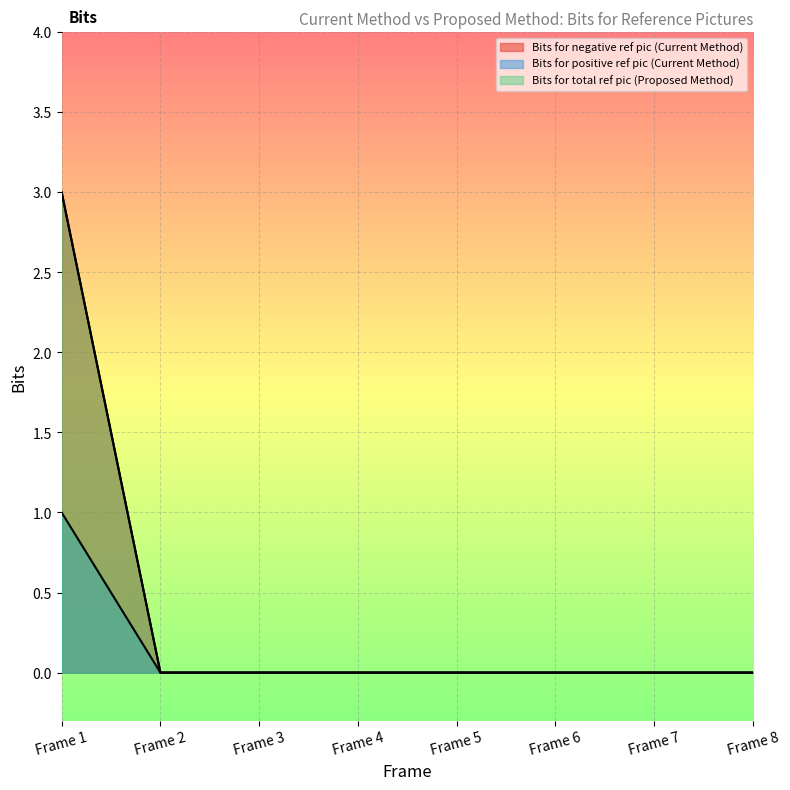

What are all the series names shown in the legend?

Bits for negative ref pic (Current Method), Bits for positive ref pic (Current Method), Bits for total ref pic (Proposed Method)